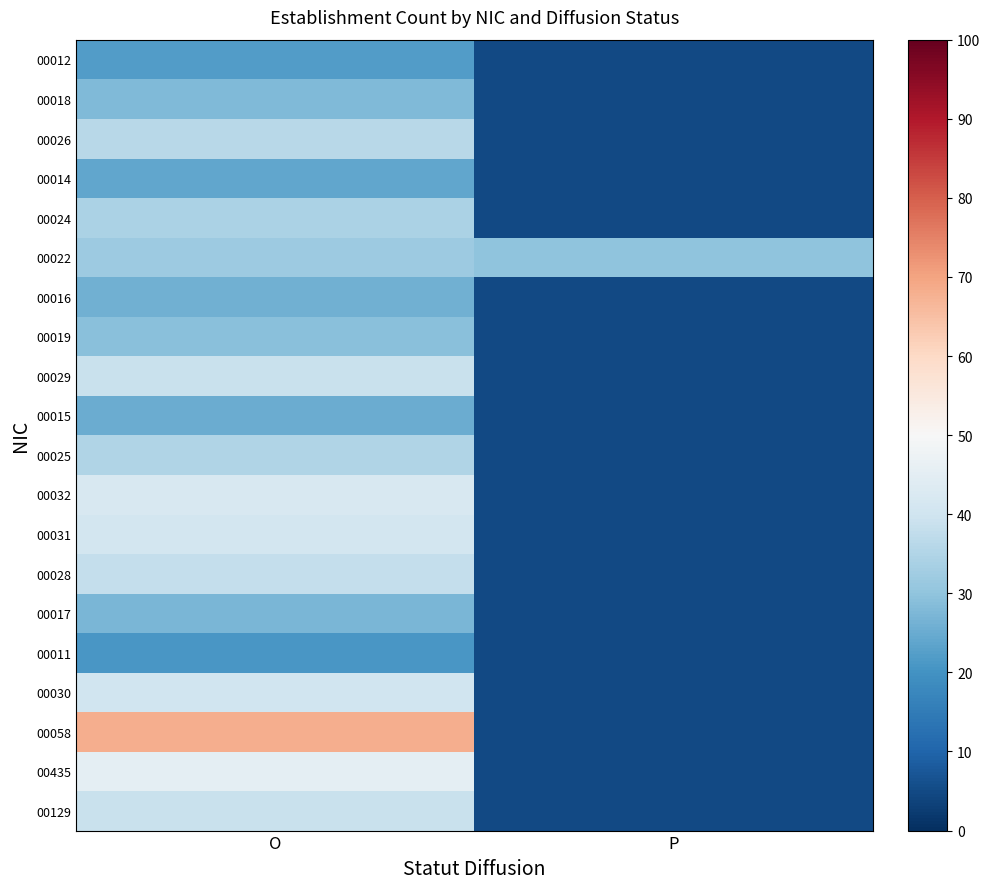

What is the spread (max minus min) of values at O?

47